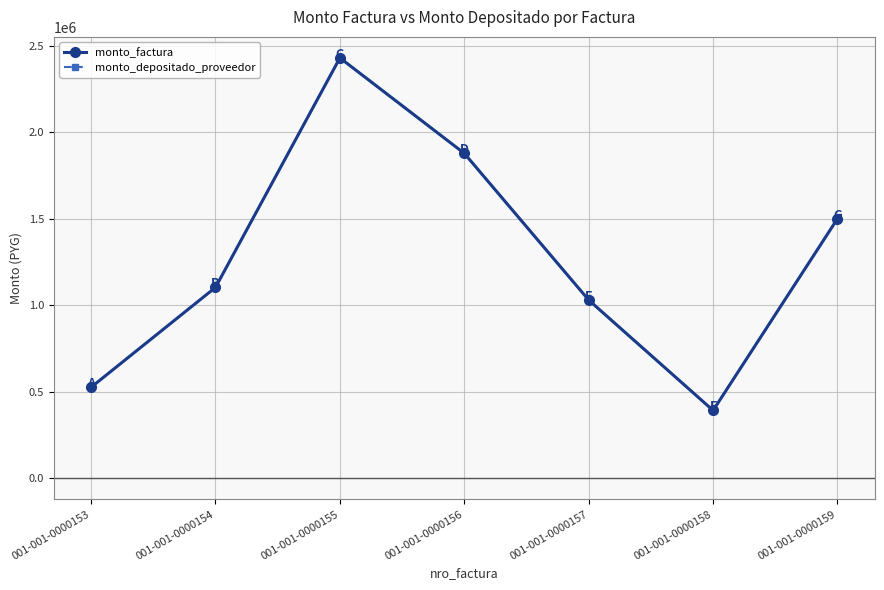

Is this an area chart (filled region under the line)?

No